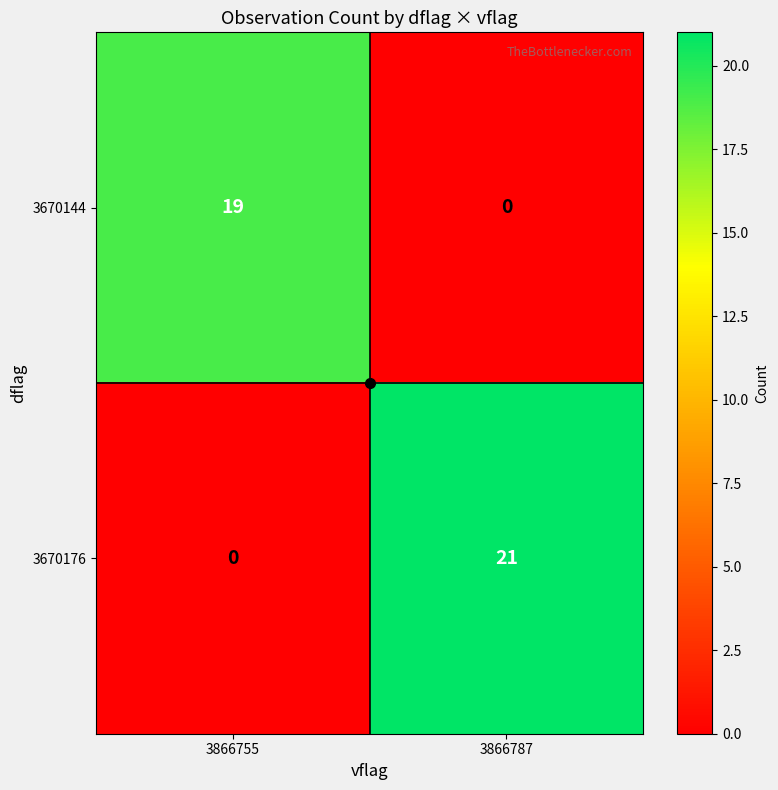

Where is 3670176 nearest to the value 10?

3866755